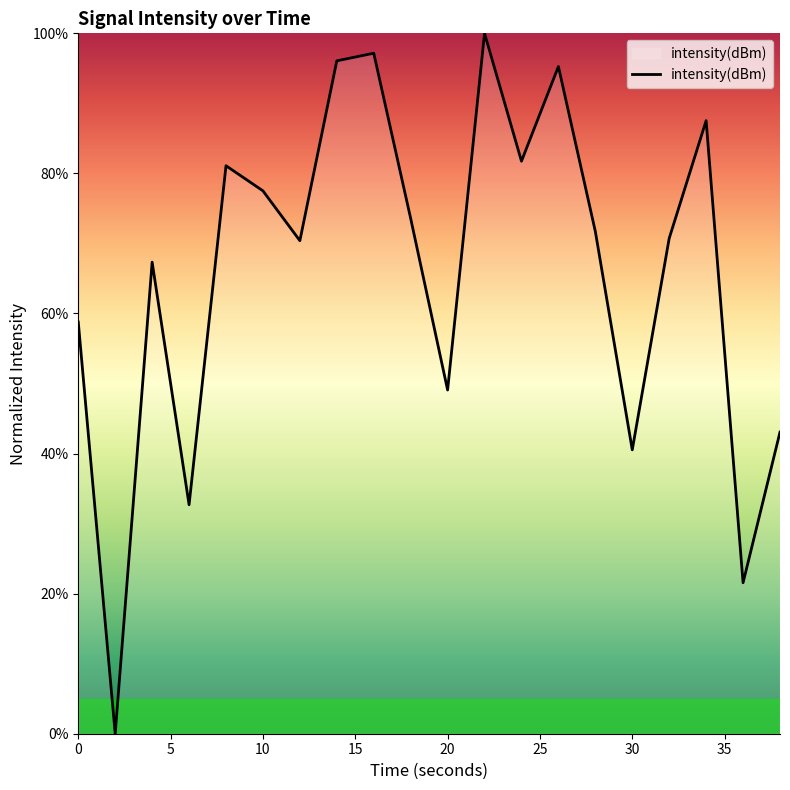

What is the sum of all values?

1315.8